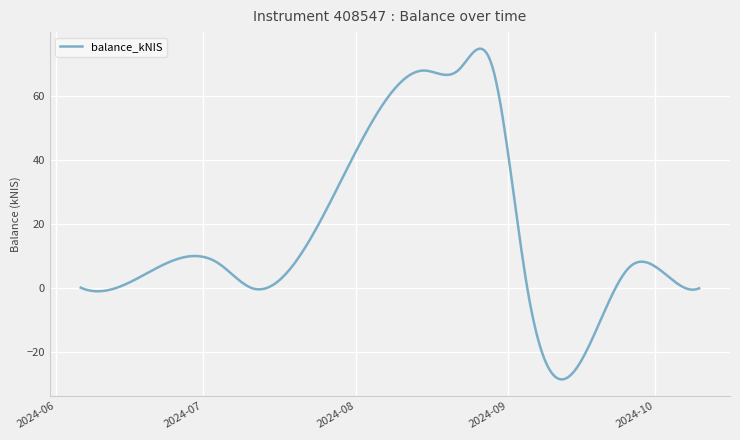

Does the chart display data point markers on the line(s)?

No